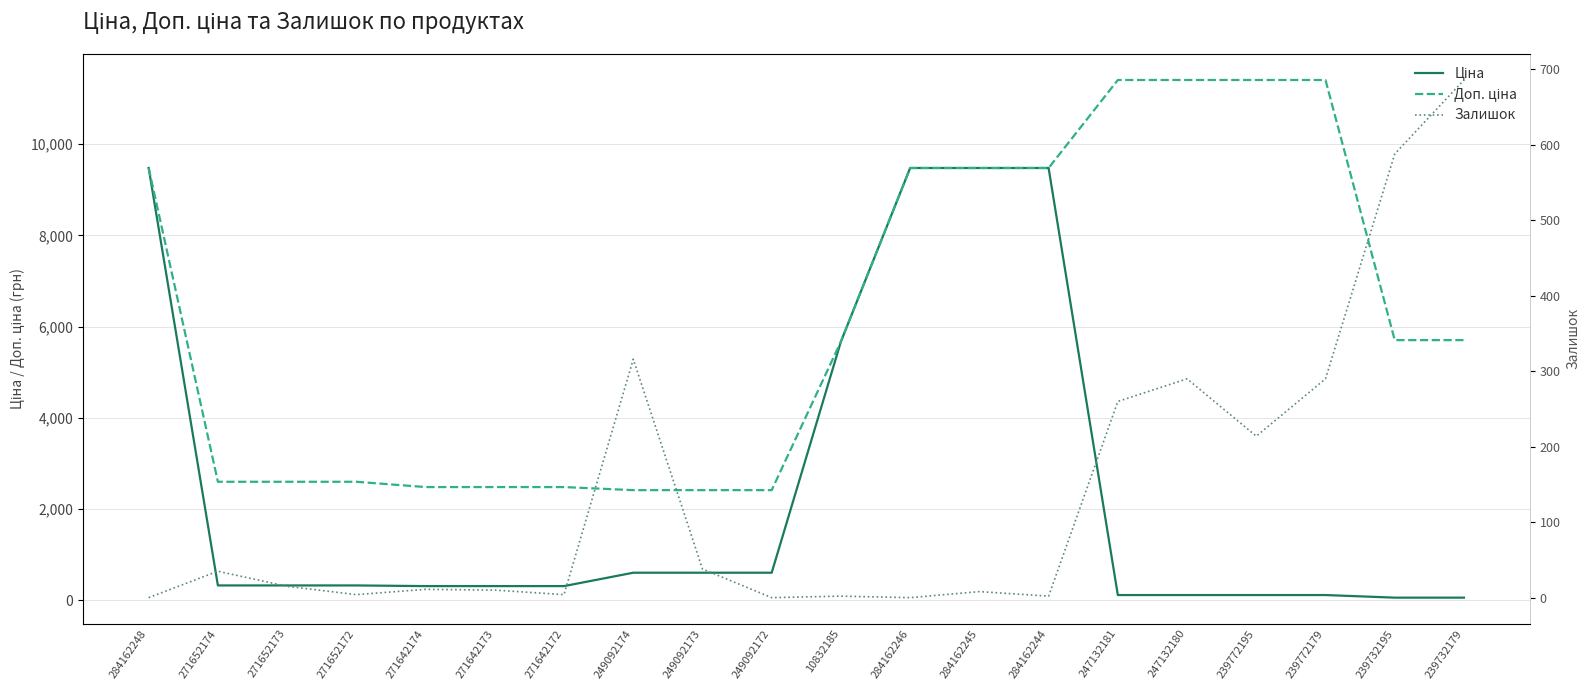

True or false: Ціна and Доп. ціна cross at least once.

False